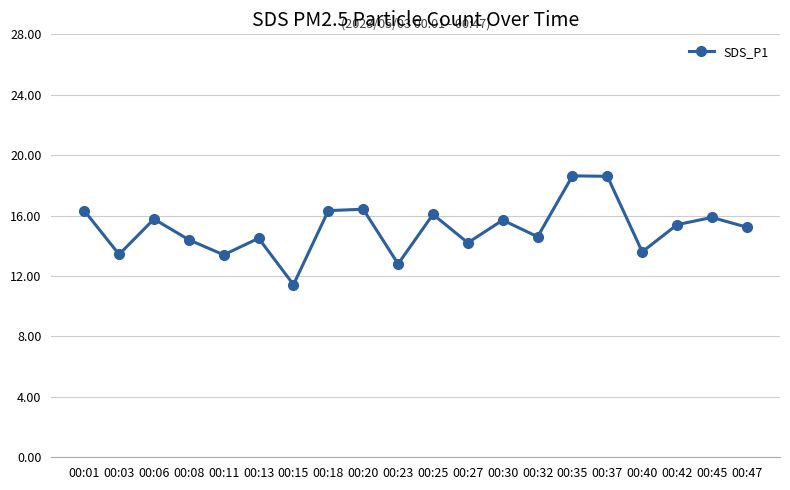

What is the greatest value displayed?

18.6